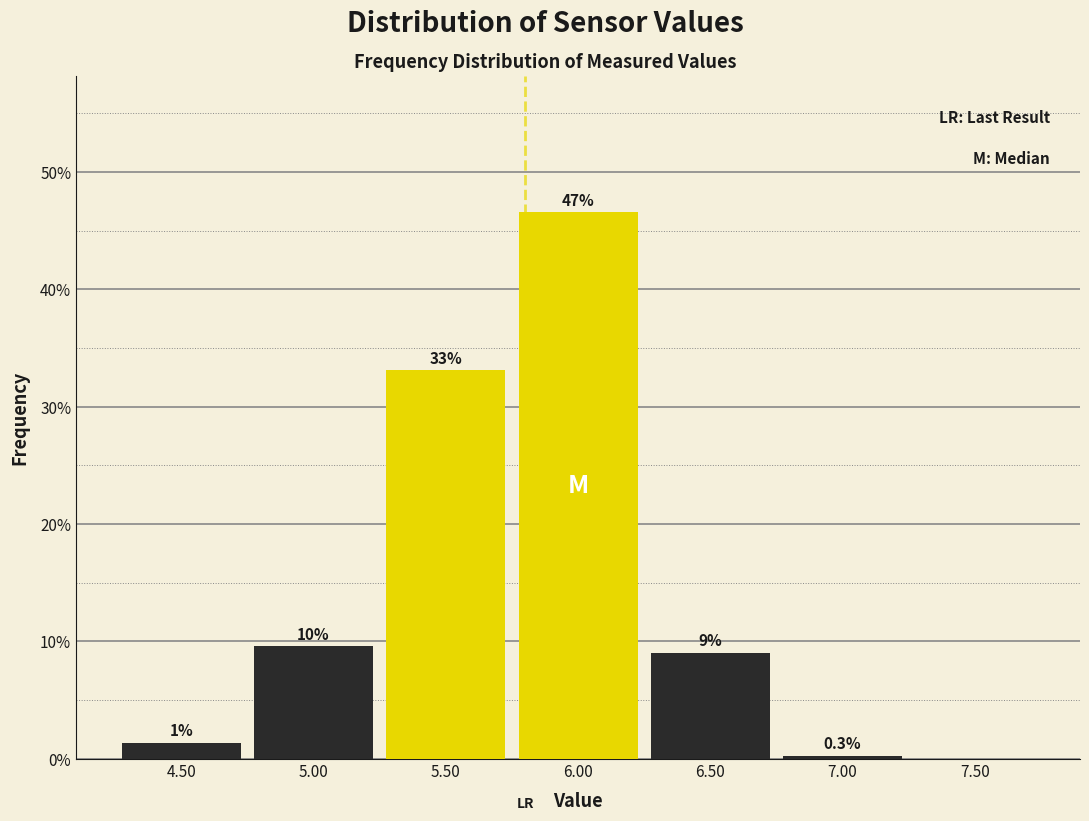

Which range on the x-axis has the tallest bar?

5.75 to 6.25